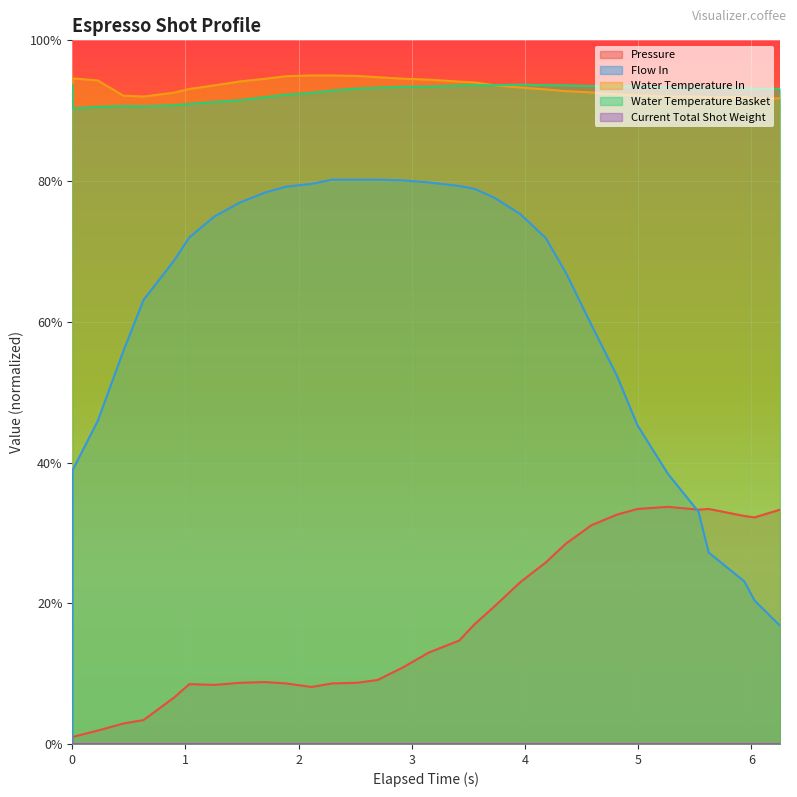

In water_temperature_basket, how many points are lower than both neighbors (excluding endpoints)?

3